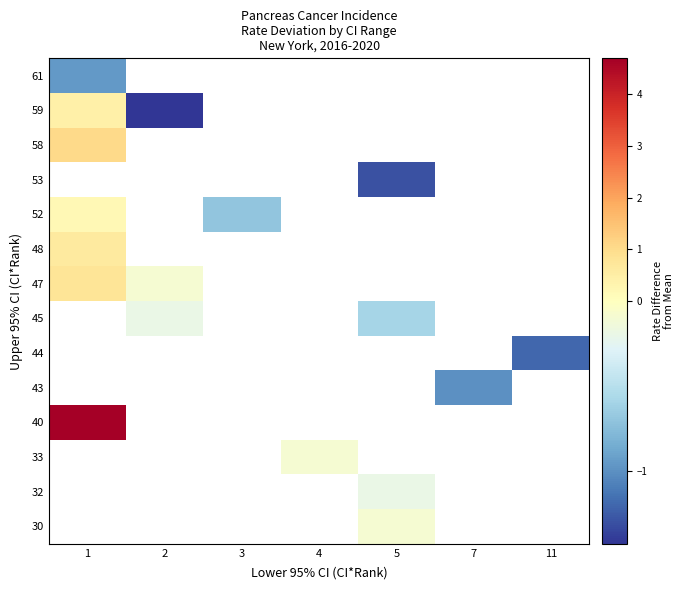

What is the minimum value shown in the chart?

-1.4